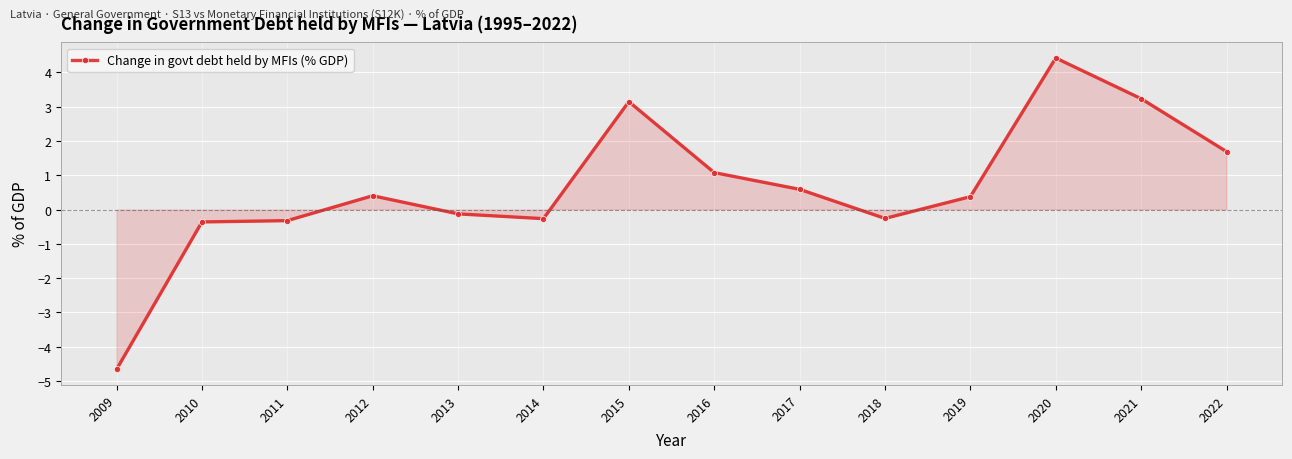

Is it true that the value at 2020 is 1.5?

False